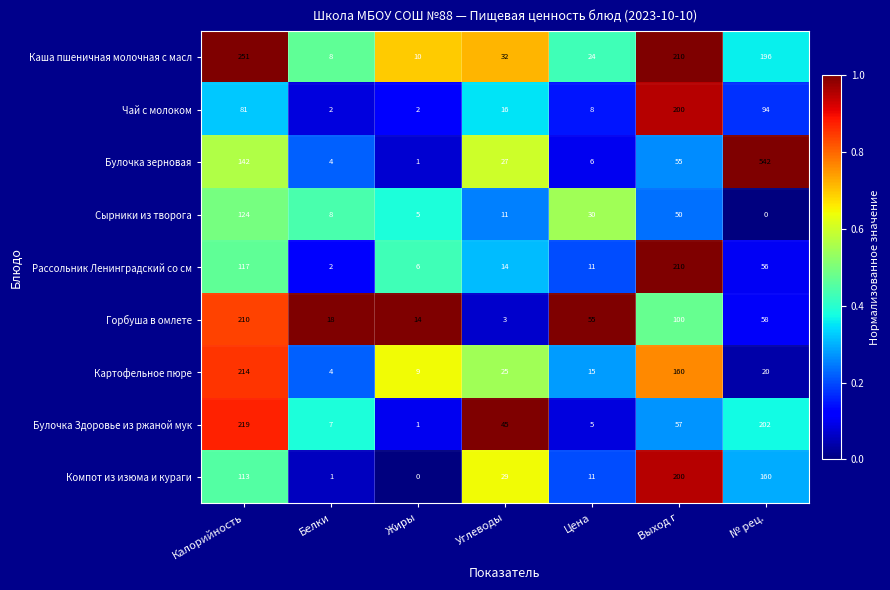

List the labels in order of Компот из изюма и кураги value, smallest first.

Жиры, Белки, Цена, Углеводы, Калорийность, № рец., Выход г